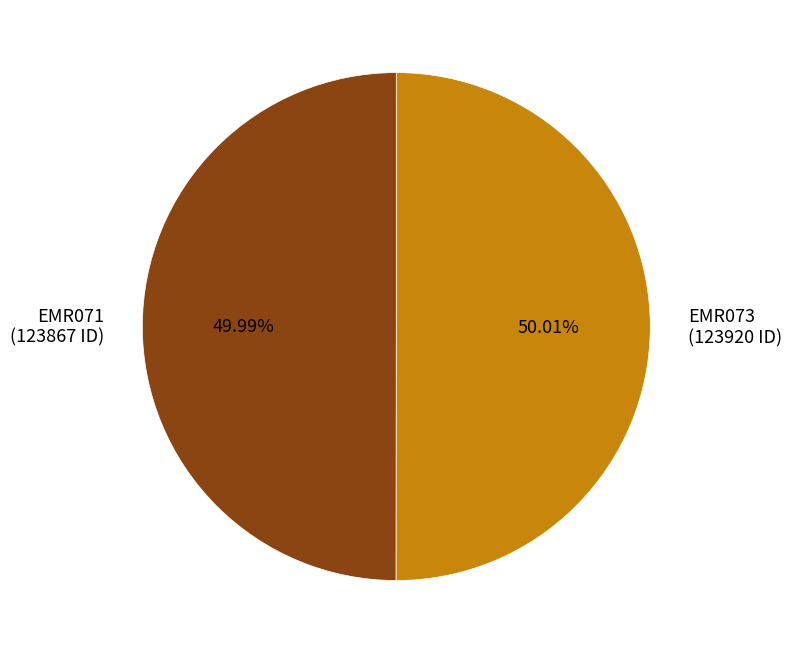

Does any single category account for the majority?

Yes